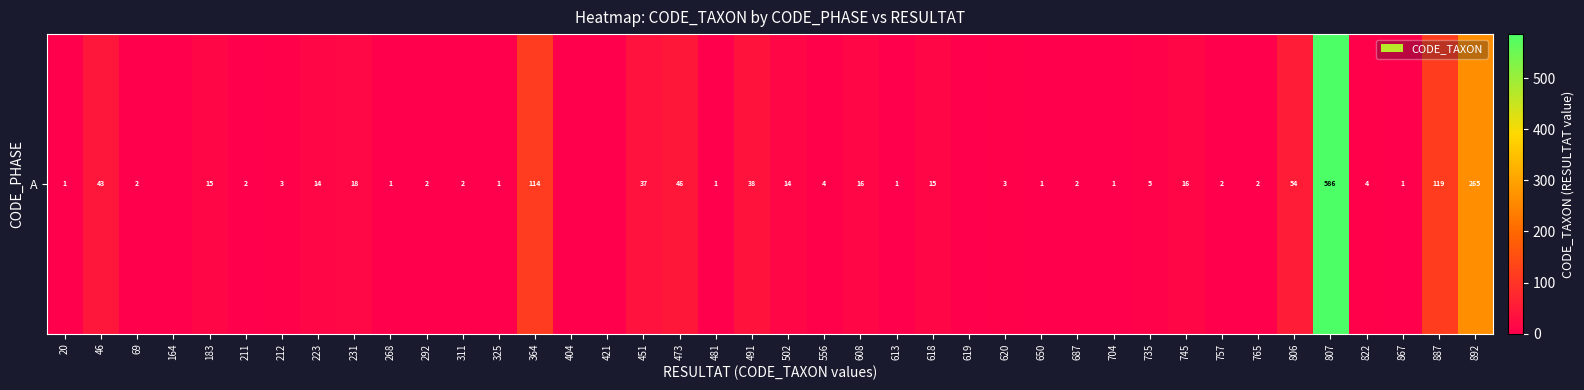

Reading right to left, list all the values displayed in this chart.

892=265	887=119	867=1	822=4	807=586	806=54	765=2	757=2	745=16	735=5	704=1	687=2	650=1	620=3	619=0	618=15	613=1	608=16	556=4	502=14	491=38	481=1	473=46	451=37	421=0	404=0	364=114	325=1	311=2	292=2	268=1	231=18	223=14	212=3	211=2	183=15	164=0	69=2	46=43	20=1